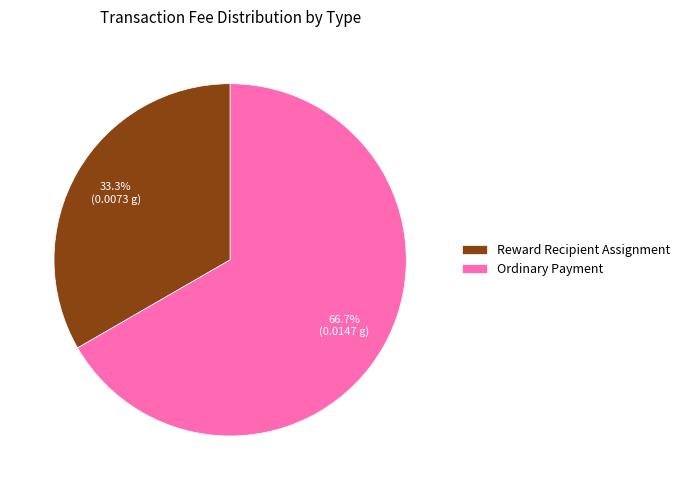

Rank the categories by value from lowest to highest.

Reward Recipient Assignment, Ordinary Payment